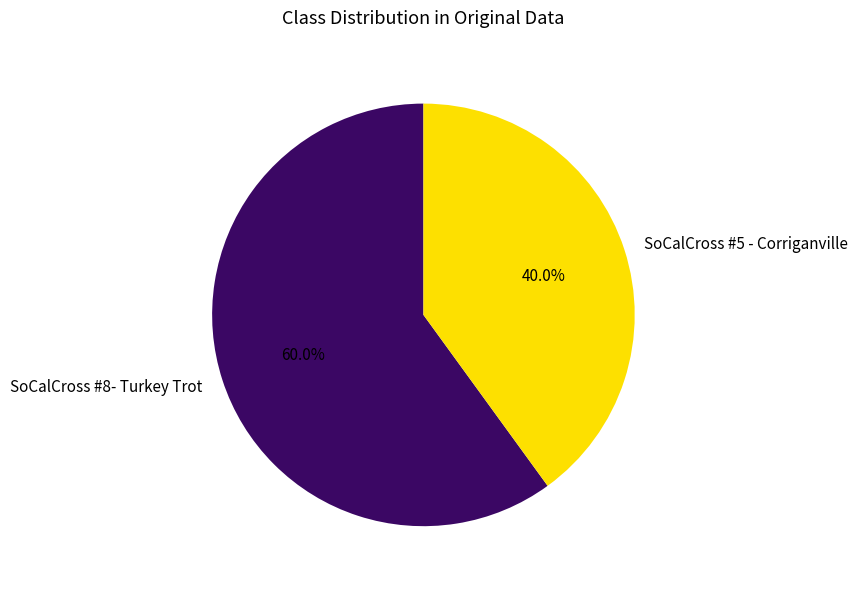

Rank the categories by value from lowest to highest.

SoCalCross #5 - Corriganville, SoCalCross #8- Turkey Trot